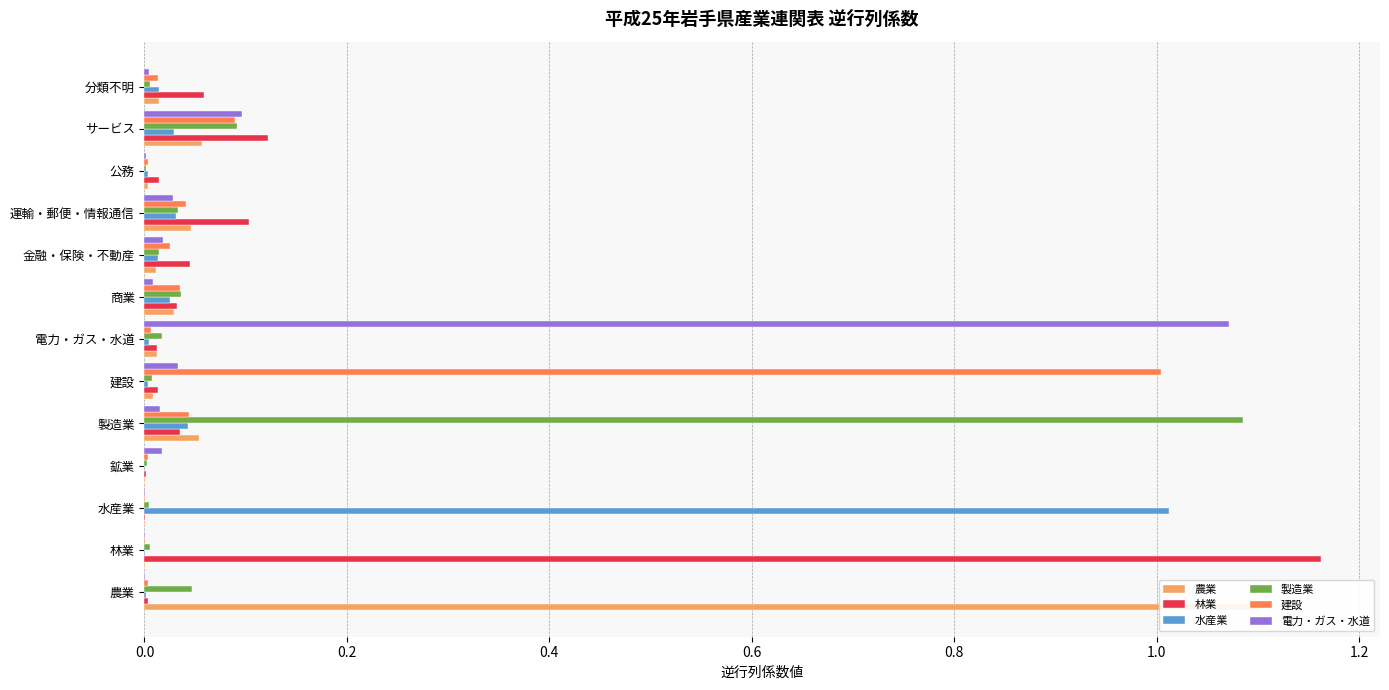

What is the maximum value shown in the chart?

1.2